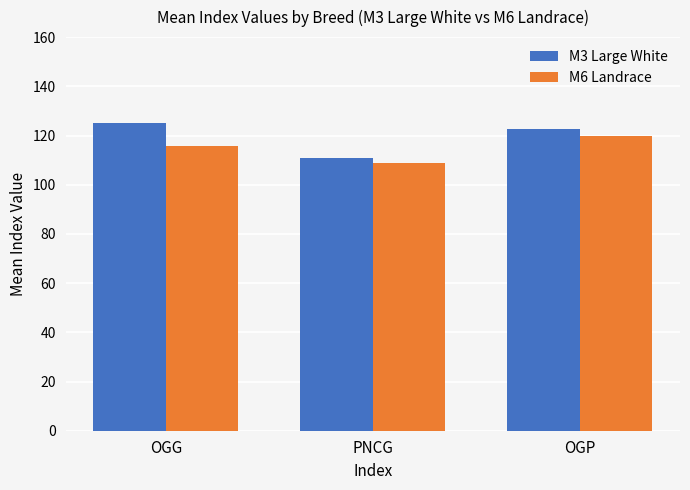

Rank the series by their maximum value, from lowest to highest.

M6 Landrace, M3 Large White